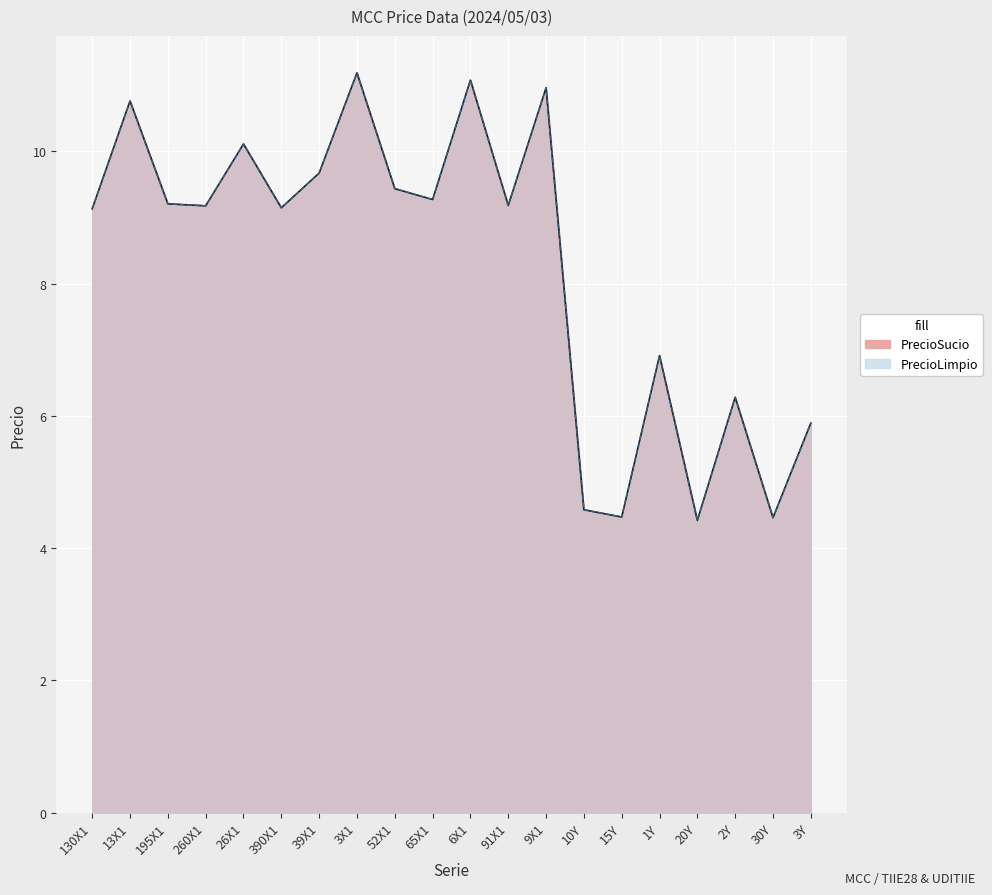

What is the difference between the PrecioSucio values at 13X1 and 1Y?

3.8